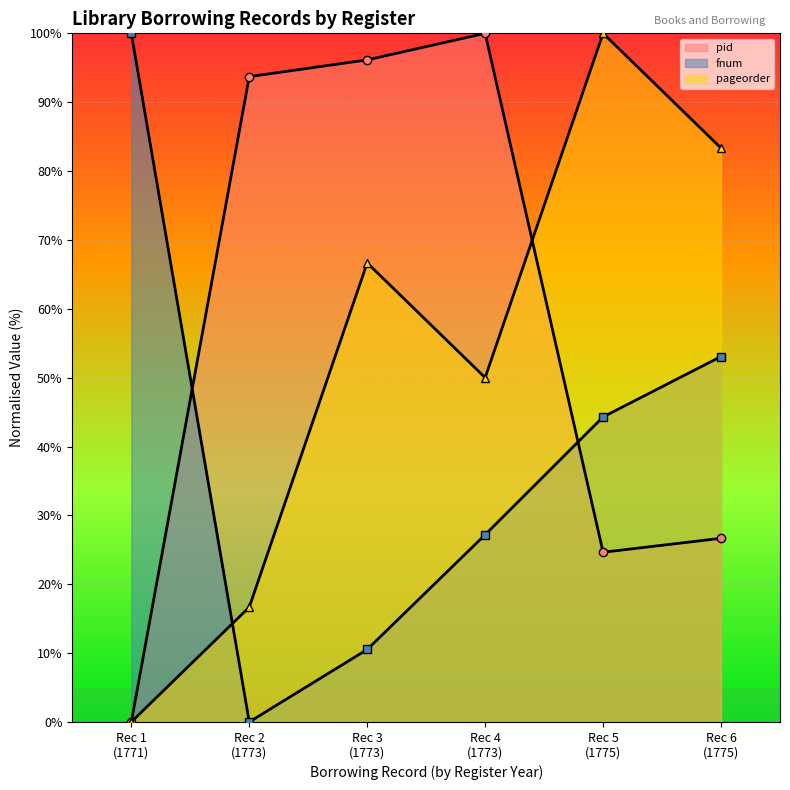

How many distinct data groups are displayed?

3